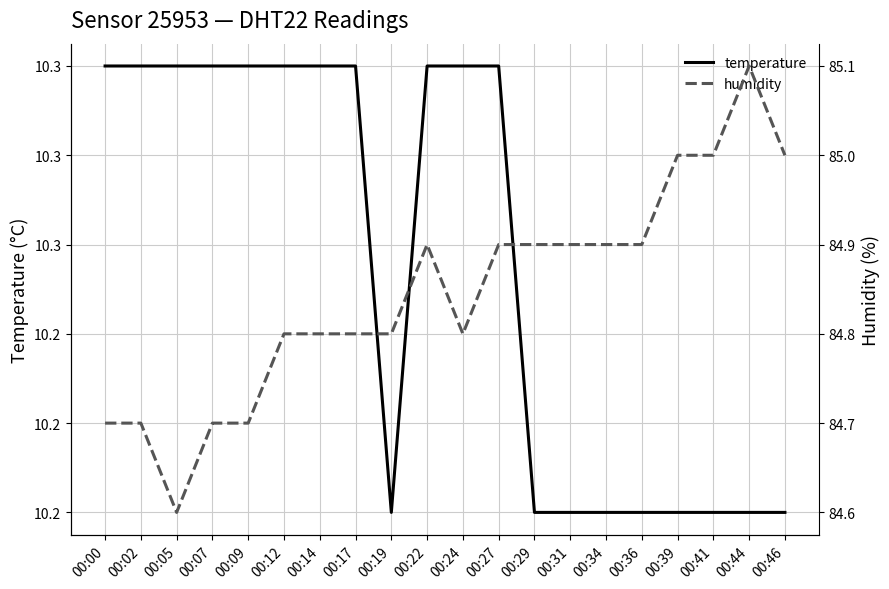

The temperature series shows 5.0 at 00:02. True or false?

False